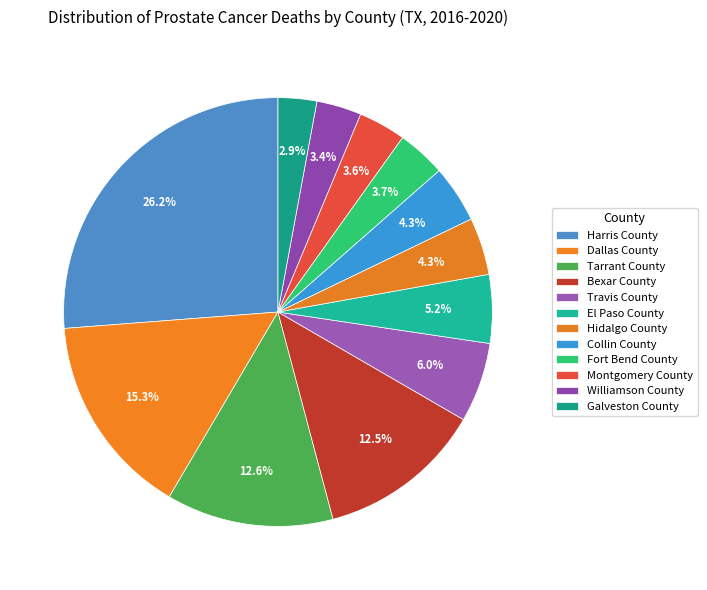

How many slices are in this pie chart?

12